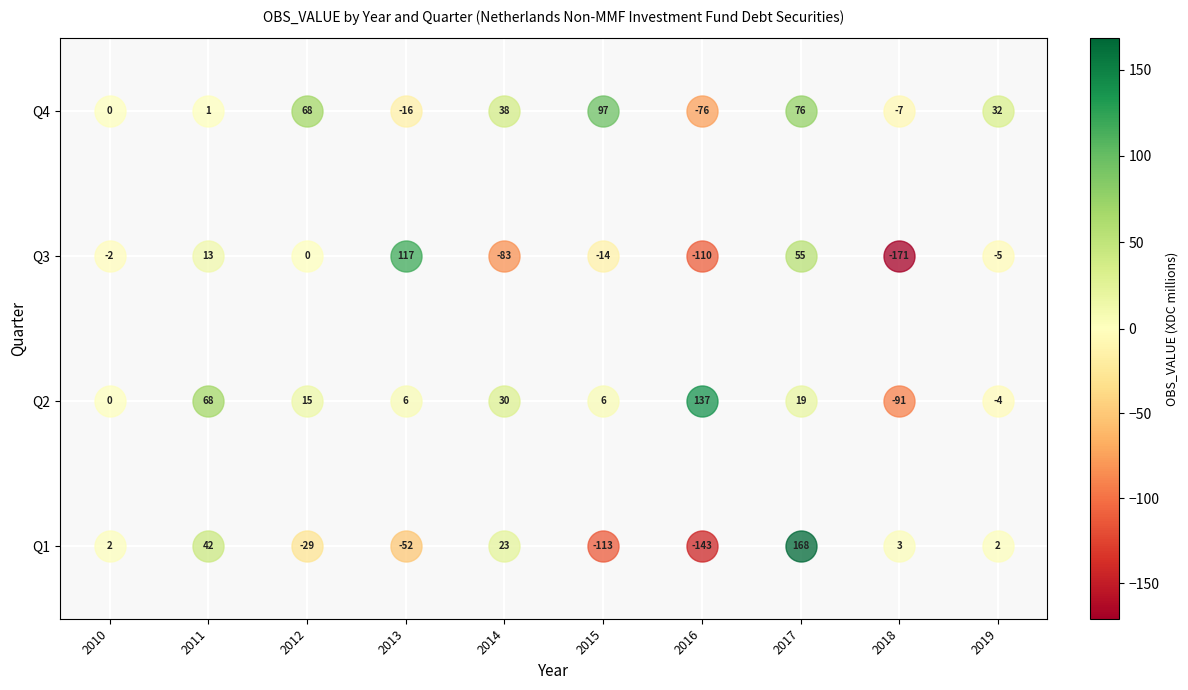

Between Q2 and Q3, which series saw the biggest shift?

2016